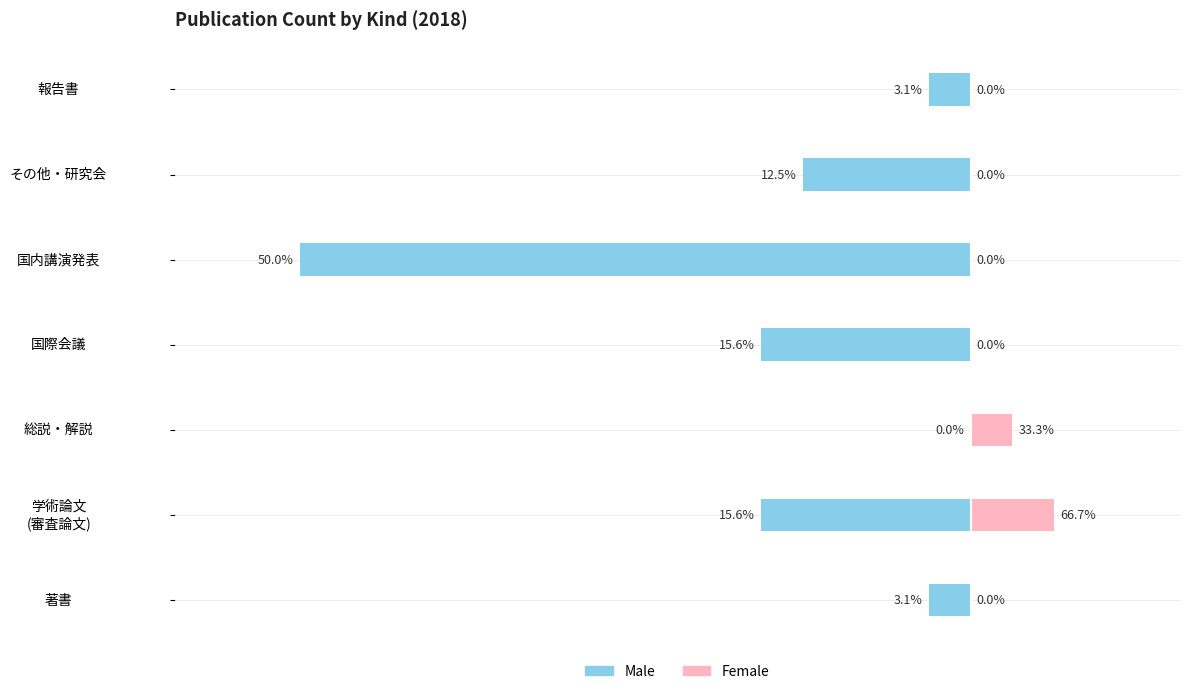

Between 著書 and 報告書, which series saw the biggest shift?

Male